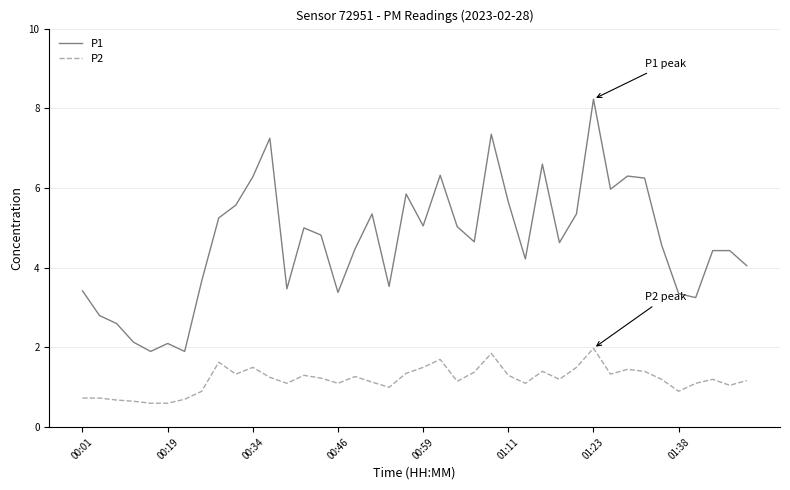

True or false: P1 and P2 cross at least once.

False